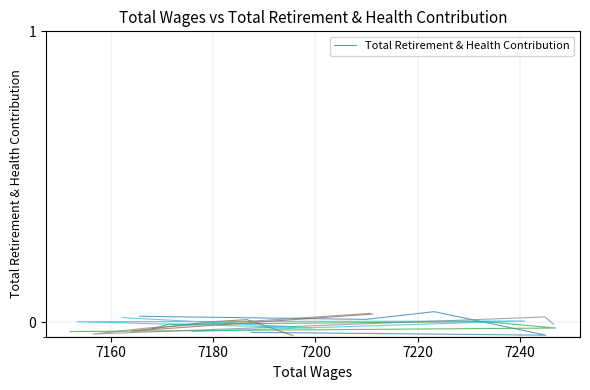

True or false: the data has more than 2 interior local peaks.

False